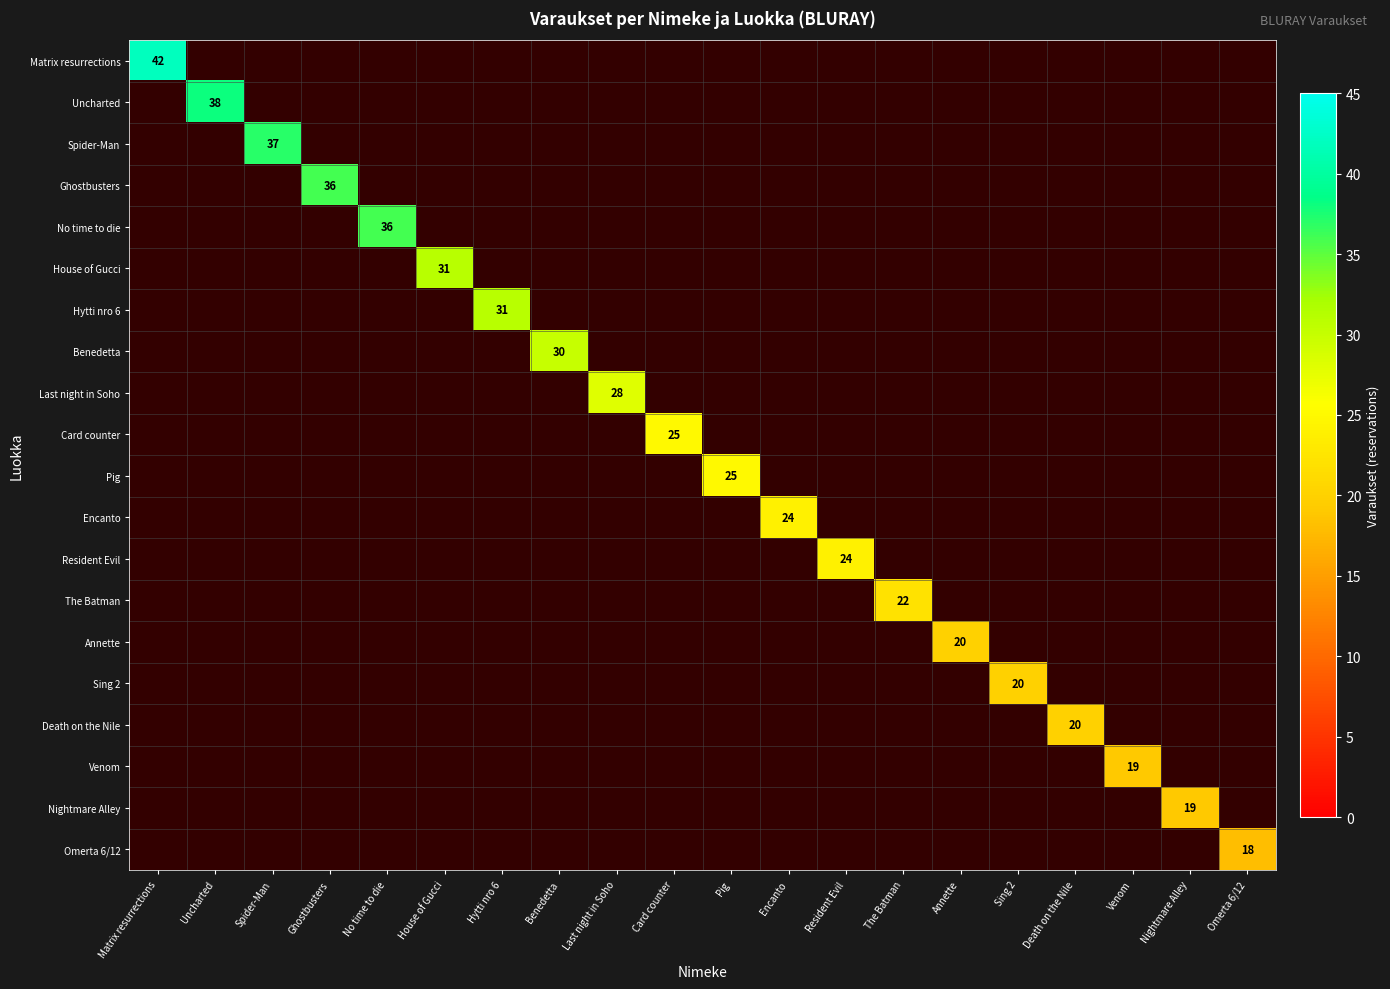

How many categories are shown in the chart?

20